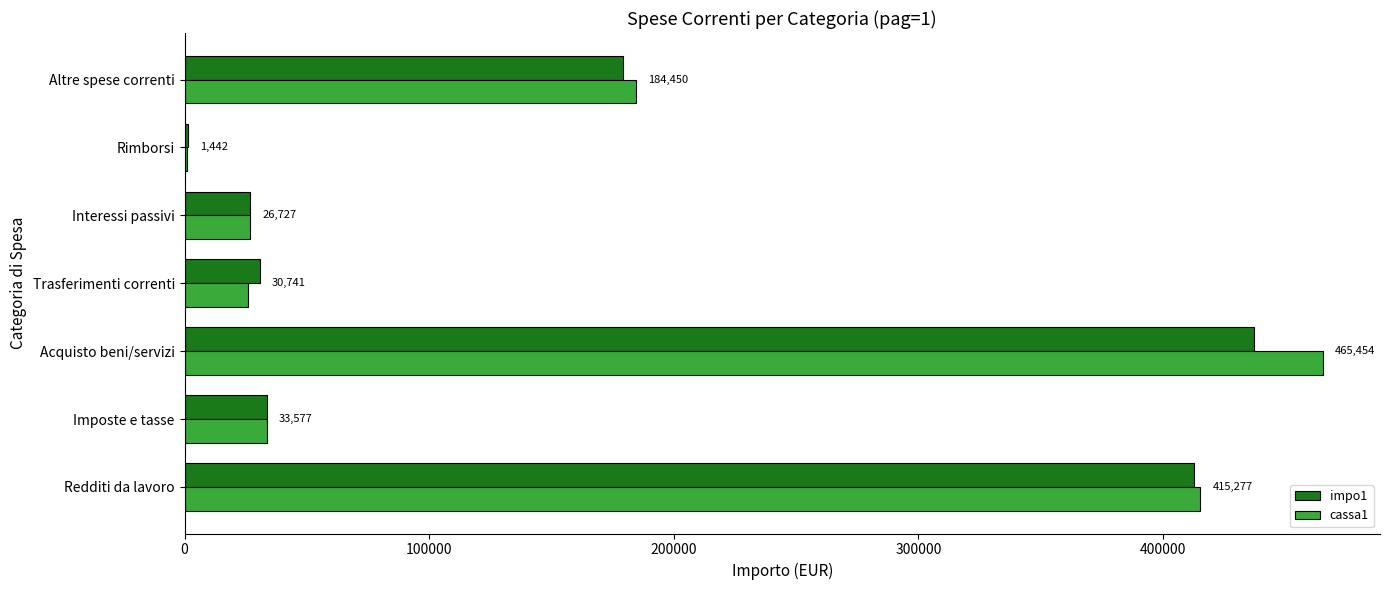

Where is cassa1 nearest to the value 233231?

Altre spese correnti